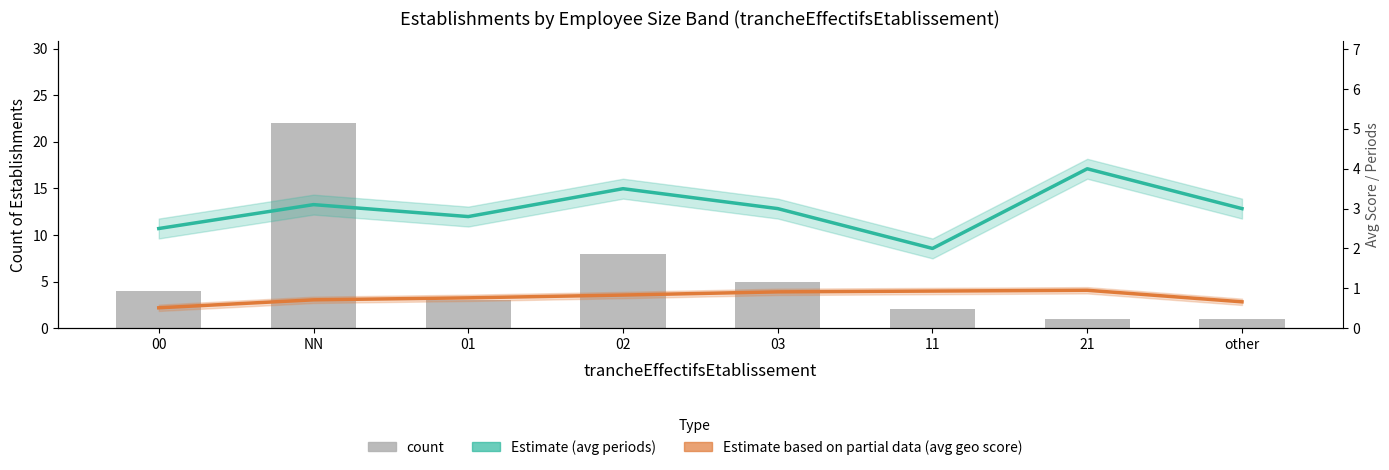

What is the label of the 5th bar from the left?

03